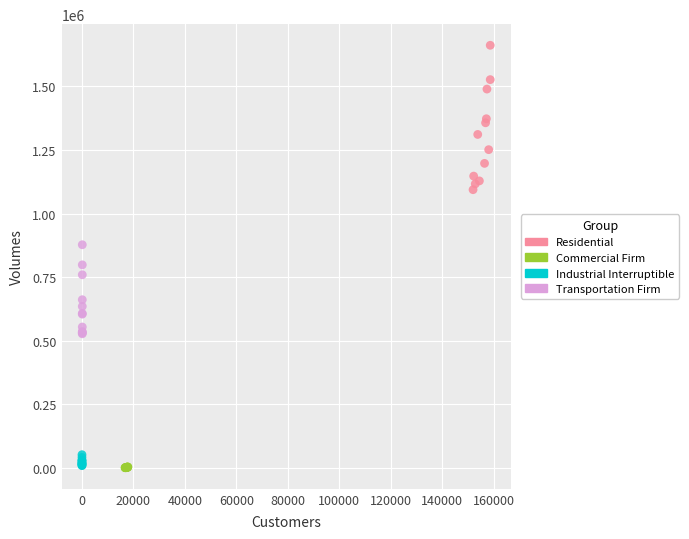

Which series has the largest Y range (max minus min)?

Residential